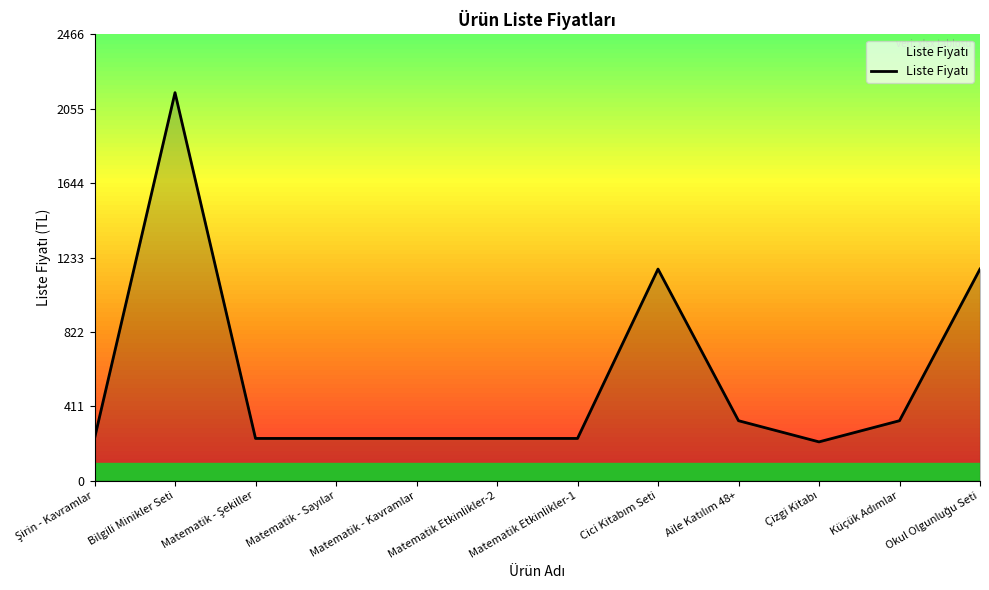

What is the minimum value shown in the chart?

215